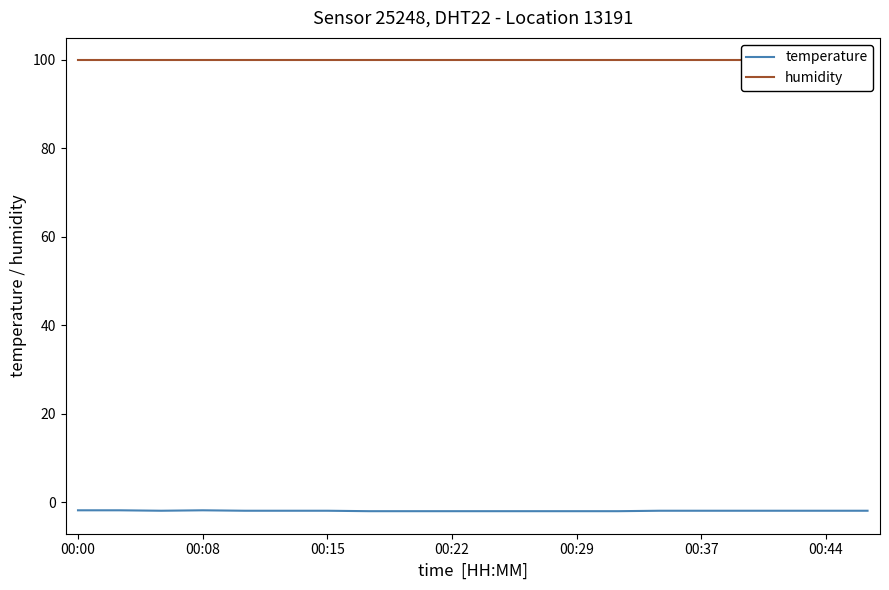

How many data points does each series have?

20